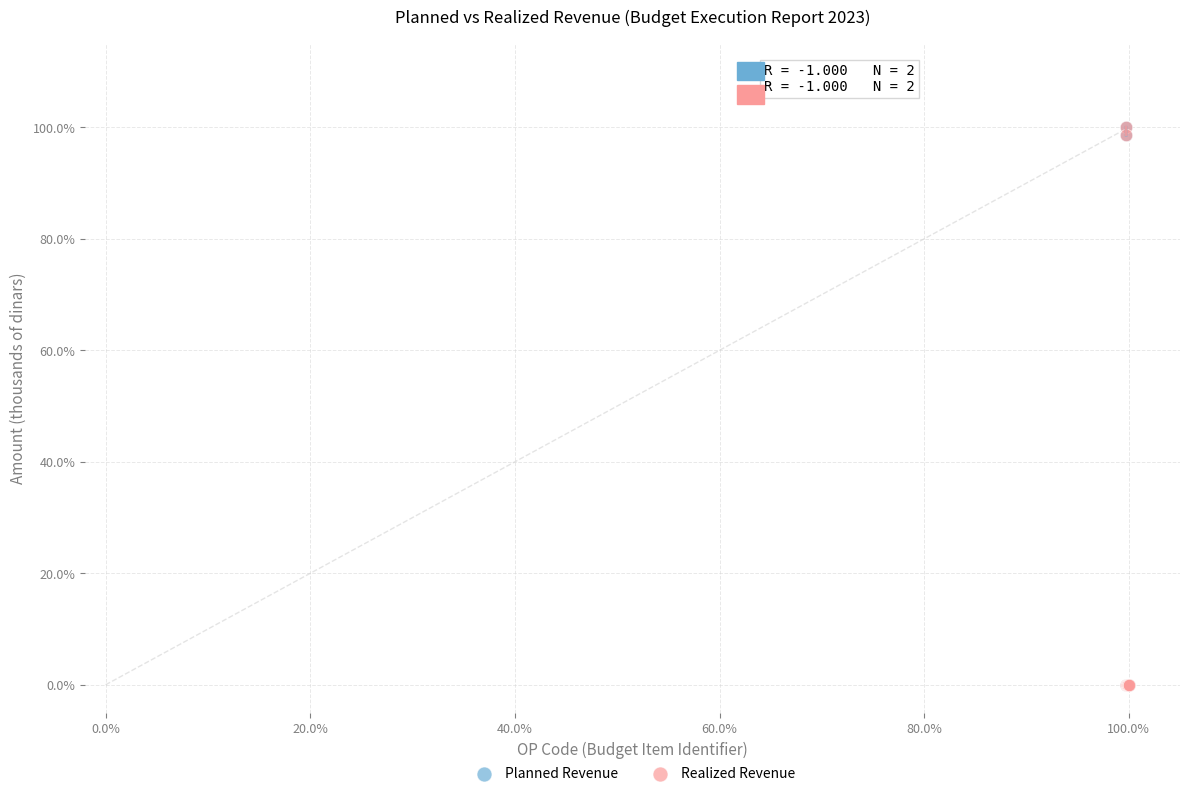

What are all the series names shown in the legend?

Planned Revenue, Realized Revenue